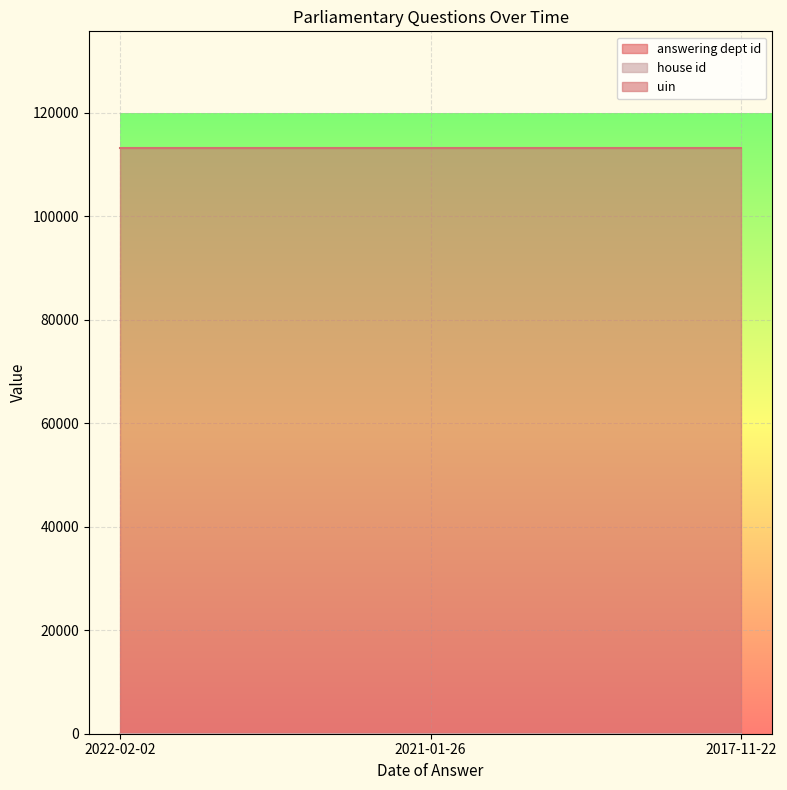

Rank the series by their maximum value, from highest to lowest.

uin, answering dept id, house id